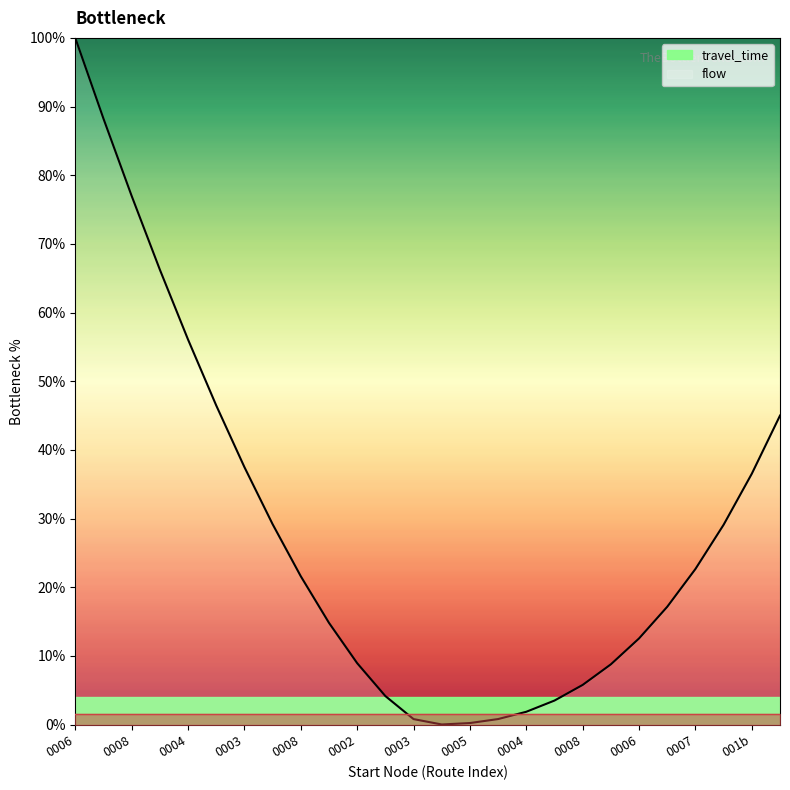

True or false: travel_time_line has more than 2 interior local peaks.

False